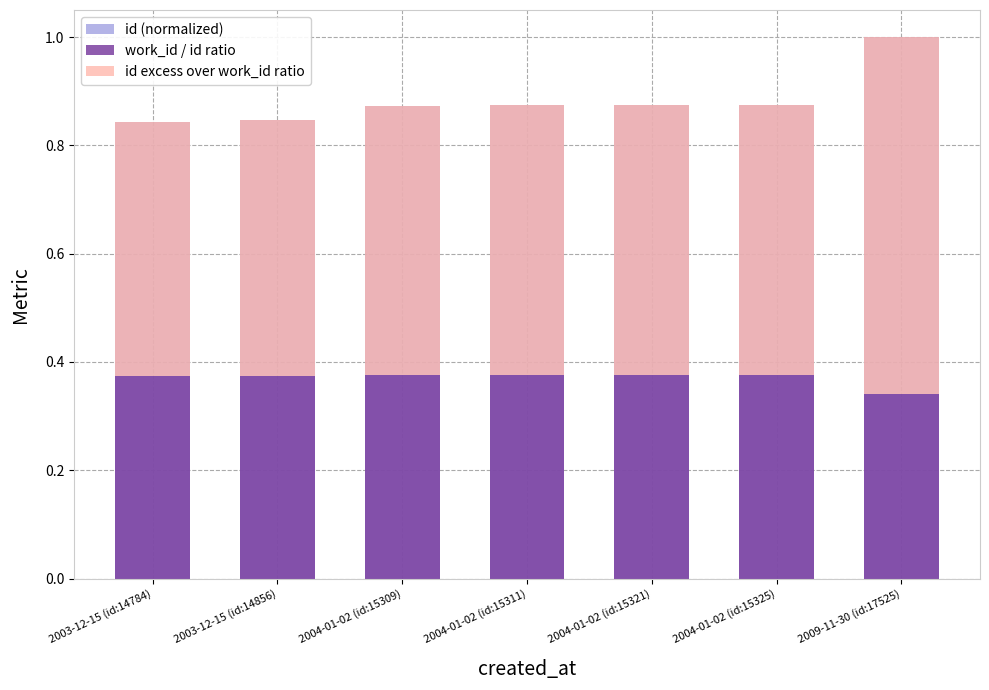

Reading left to right, list all the values displayed in this chart.

id (normalized): 2003-12-15 (id:14784)=0.8	2003-12-15 (id:14856)=0.8	2004-01-02 (id:15309)=0.9	2004-01-02 (id:15311)=0.9	2004-01-02 (id:15321)=0.9	2004-01-02 (id:15325)=0.9	2009-11-30 (id:17525)=1.0
work_id / id ratio: 2003-12-15 (id:14784)=0.4	2003-12-15 (id:14856)=0.4	2004-01-02 (id:15309)=0.4	2004-01-02 (id:15311)=0.4	2004-01-02 (id:15321)=0.4	2004-01-02 (id:15325)=0.4	2009-11-30 (id:17525)=0.3
id excess over work_id ratio: 2003-12-15 (id:14784)=0.5	2003-12-15 (id:14856)=0.5	2004-01-02 (id:15309)=0.5	2004-01-02 (id:15311)=0.5	2004-01-02 (id:15321)=0.5	2004-01-02 (id:15325)=0.5	2009-11-30 (id:17525)=0.7